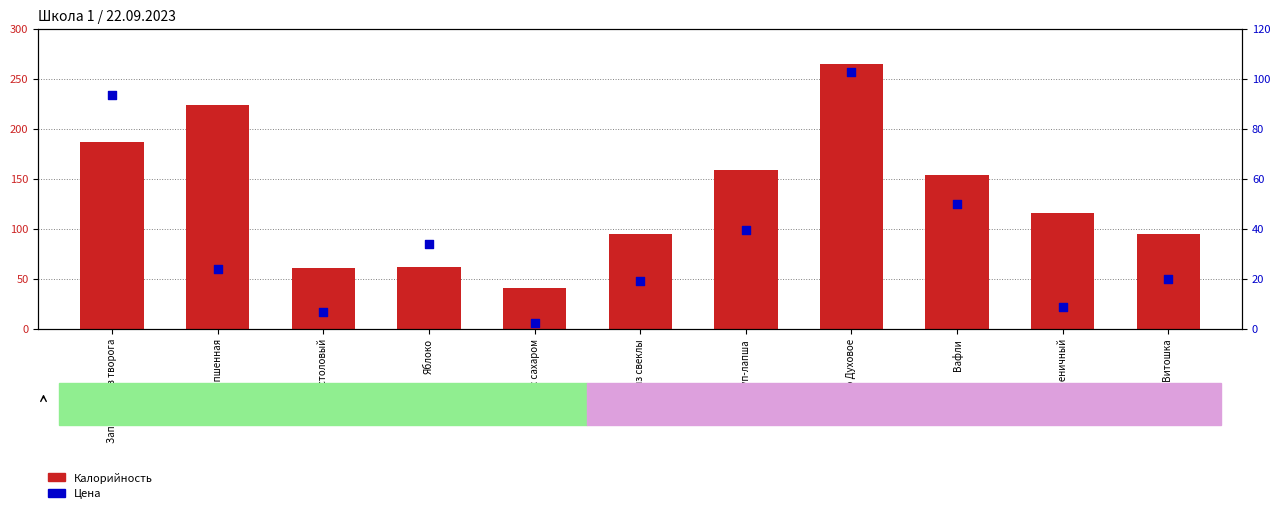

Which series has the largest total across all categories?

Калорийность